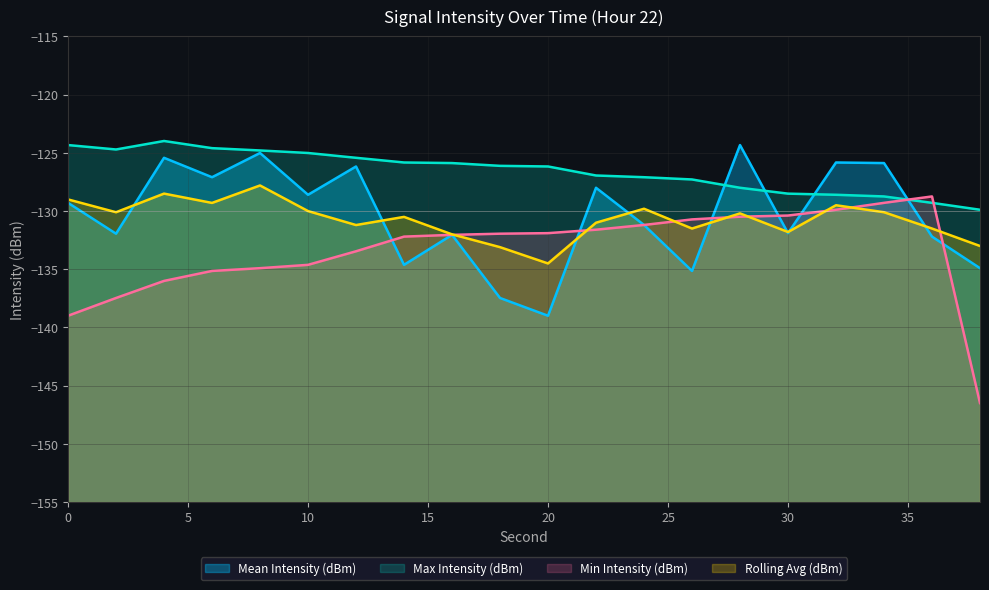

What is the value of the Max Intensity (dBm) point at the 19th from the left?

-129.3